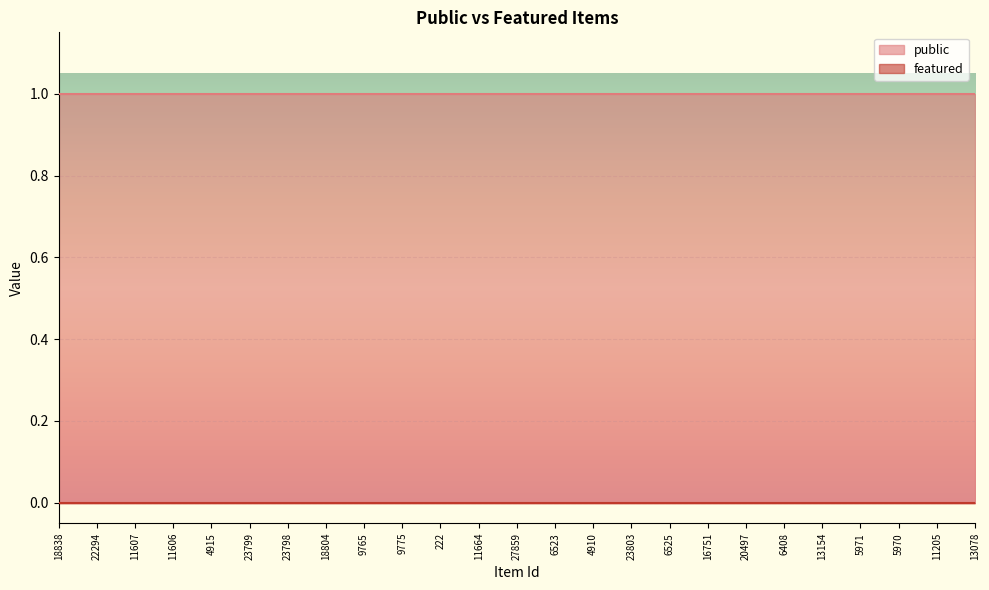

Which series has the largest total across all categories?

public